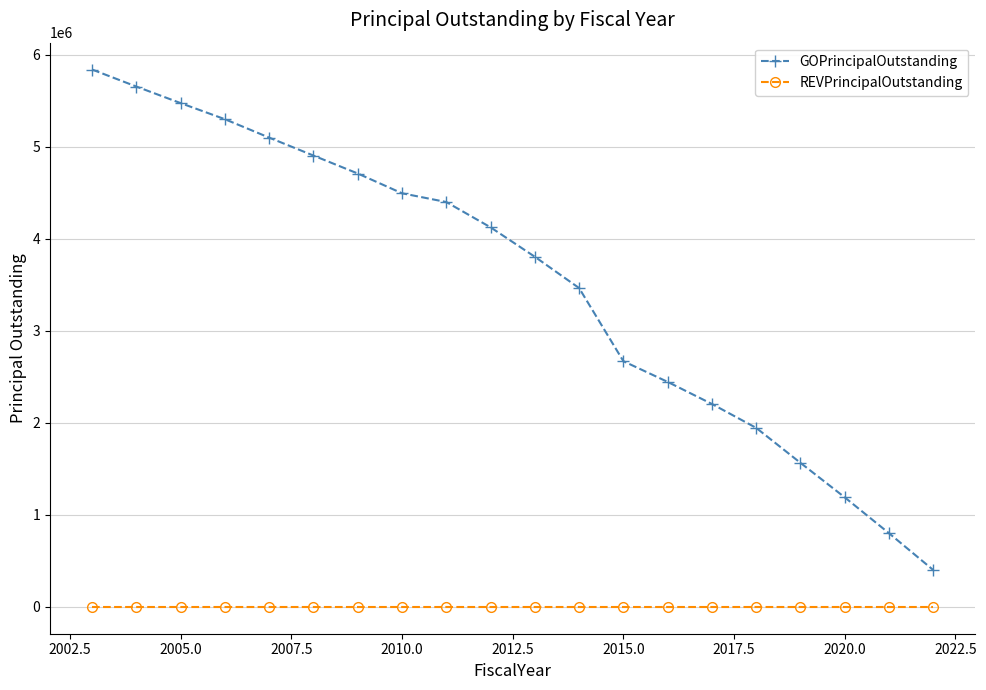

Is this an area chart (filled region under the line)?

No